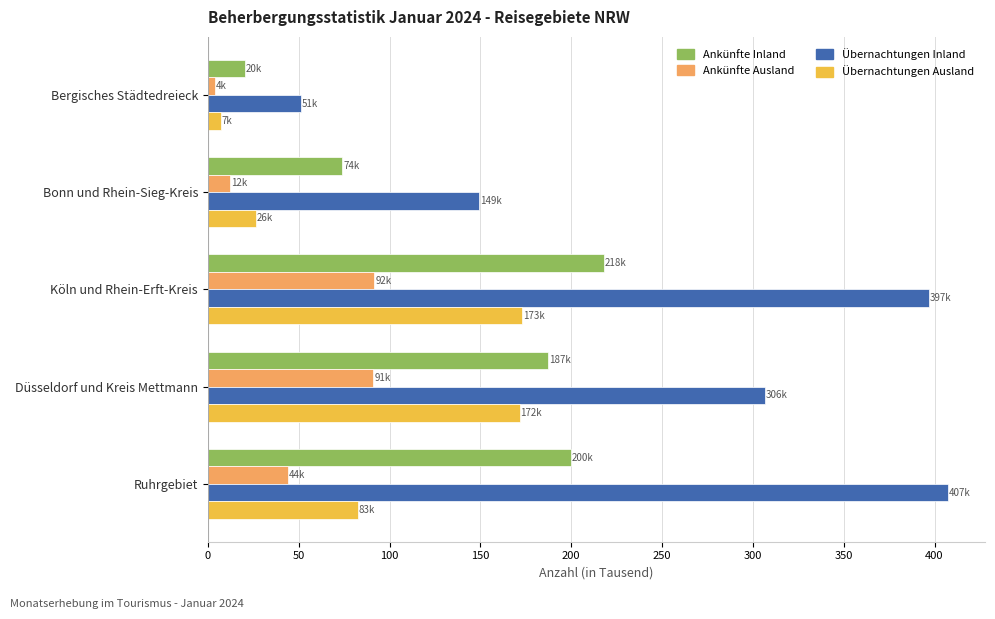

What is the difference between the maximum and minimum values in the Übernachtungen Inland series?

356.3